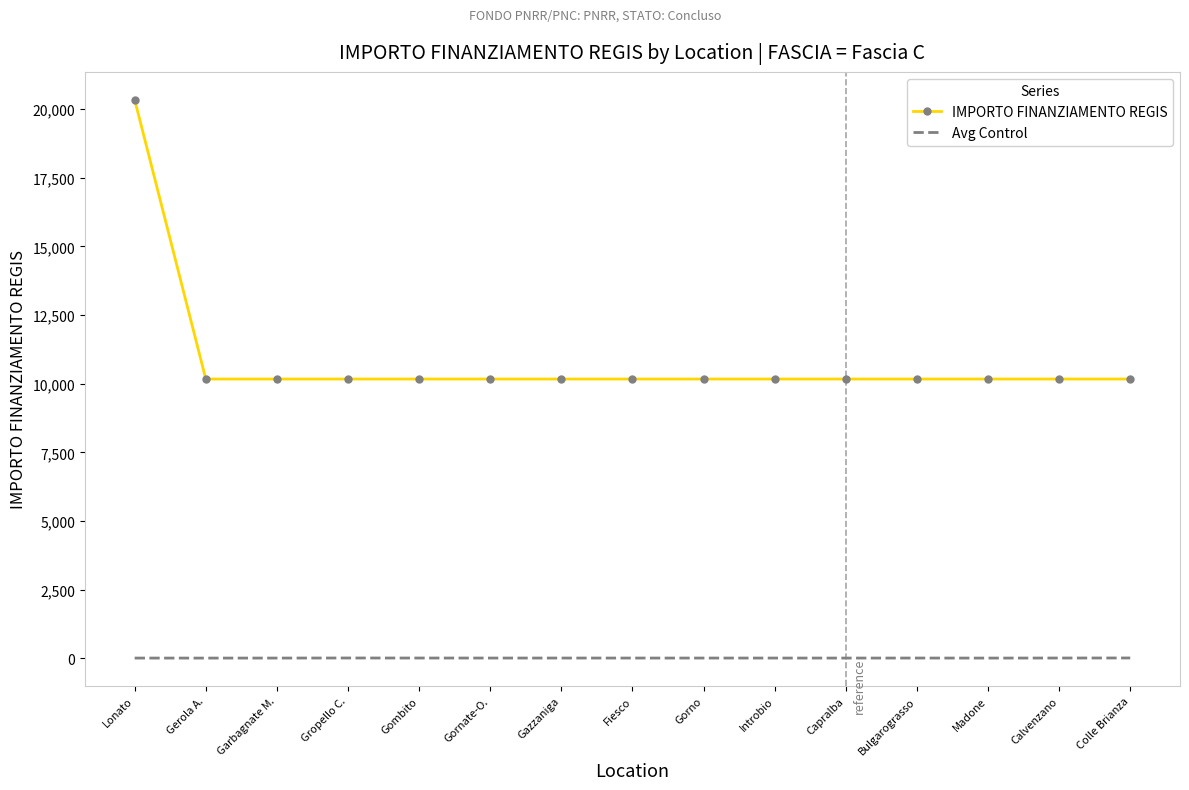

True or false: IMPORTO FINANZIAMENTO REGIS has a value of 10172.0 at Gornate-O..

True